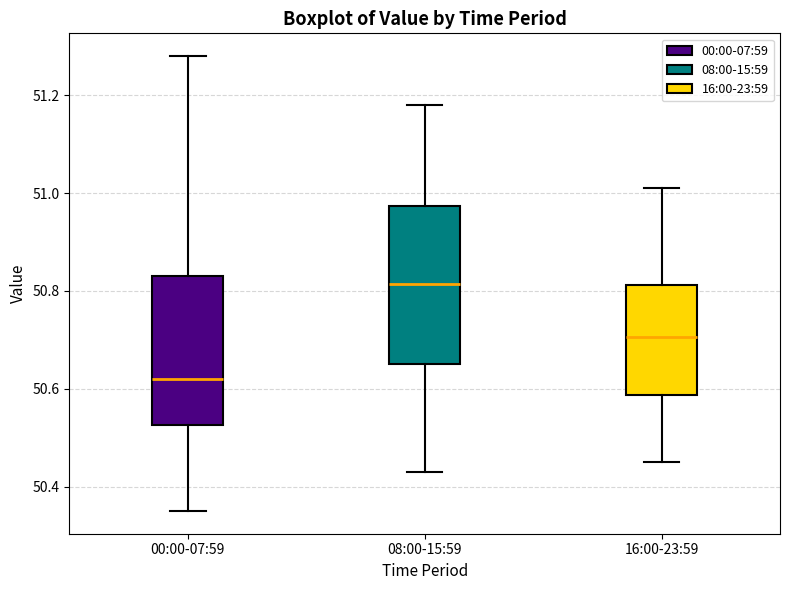

Reading left to right, transcribe this box plot: for each box, give where its median line is, the range the box spans, and where its two whiskers end, as read against the y-axis. The values are not printed on the chart, so give them approximately, as read against the axis.

00:00-07:59: median 50.62, box 50.52 to 50.84, whiskers 50.36 to 51.28
08:00-15:59: median 50.82, box 50.66 to 50.98, whiskers 50.44 to 51.18
16:00-23:59: median 50.70, box 50.58 to 50.82, whiskers 50.46 to 51.02